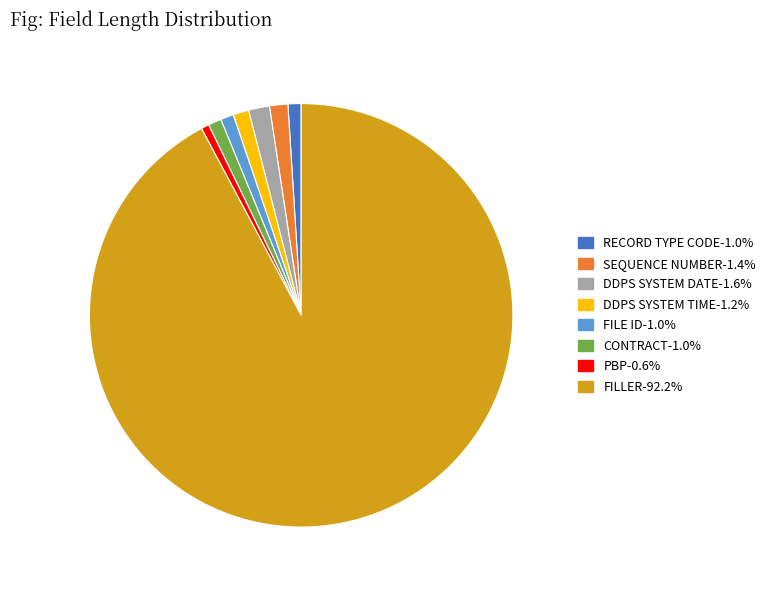

Approximately how many times larger is the value at PBP-0.6% compared to DDPS SYSTEM TIME-1.2%?

0.5